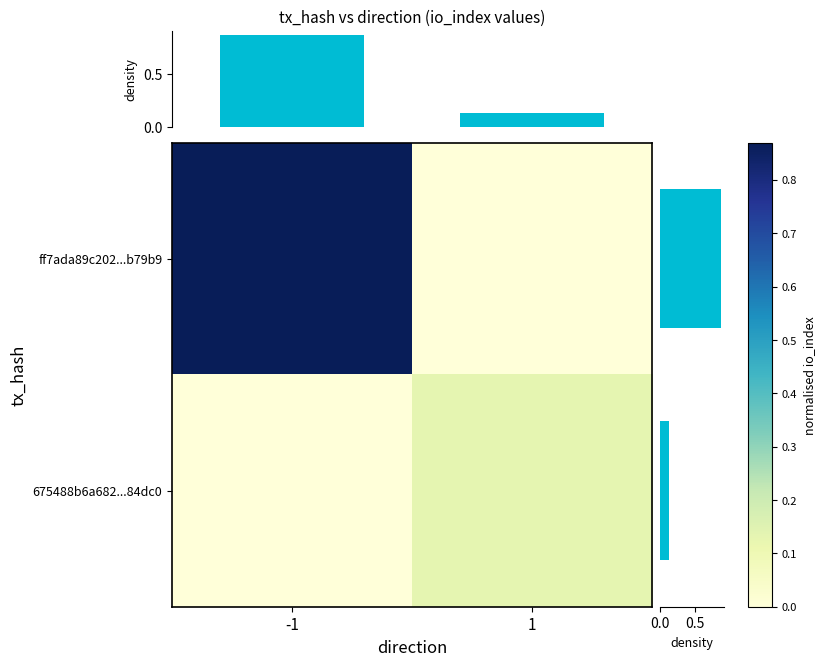

What is the maximum value for row marginal?

0.9